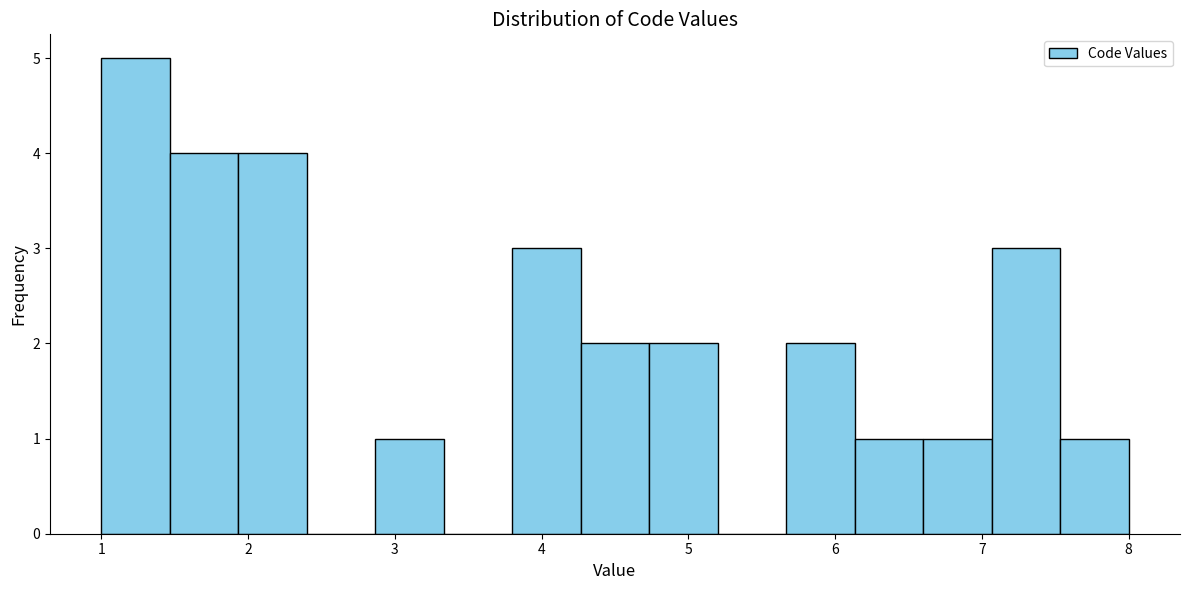

Over which range of the x-axis is the bar tallest?

1.0 to 1.5